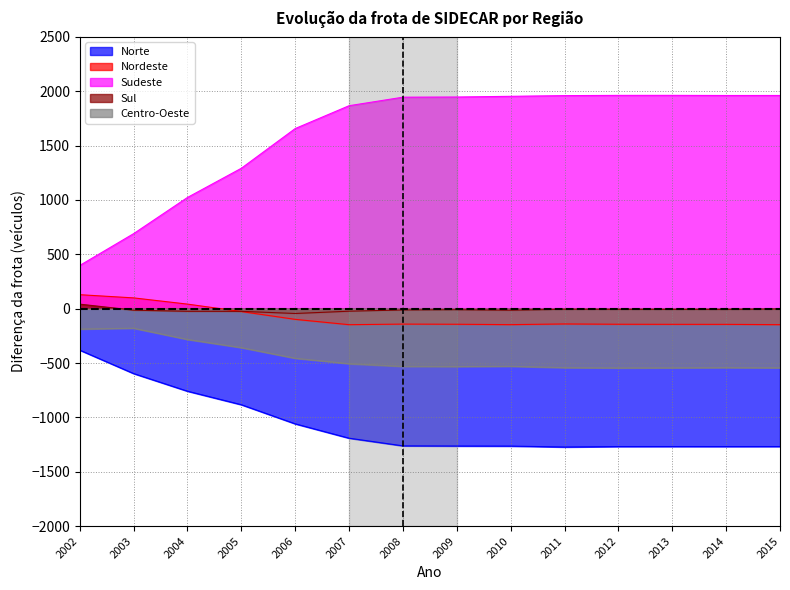

Does the chart display data point markers on the line(s)?

No